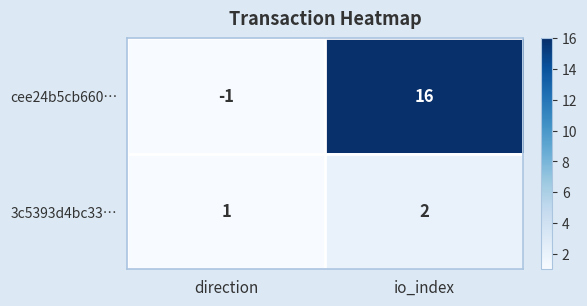

List the series in order of their peak value, highest first.

cee24b5cb660…, 3c5393d4bc33…